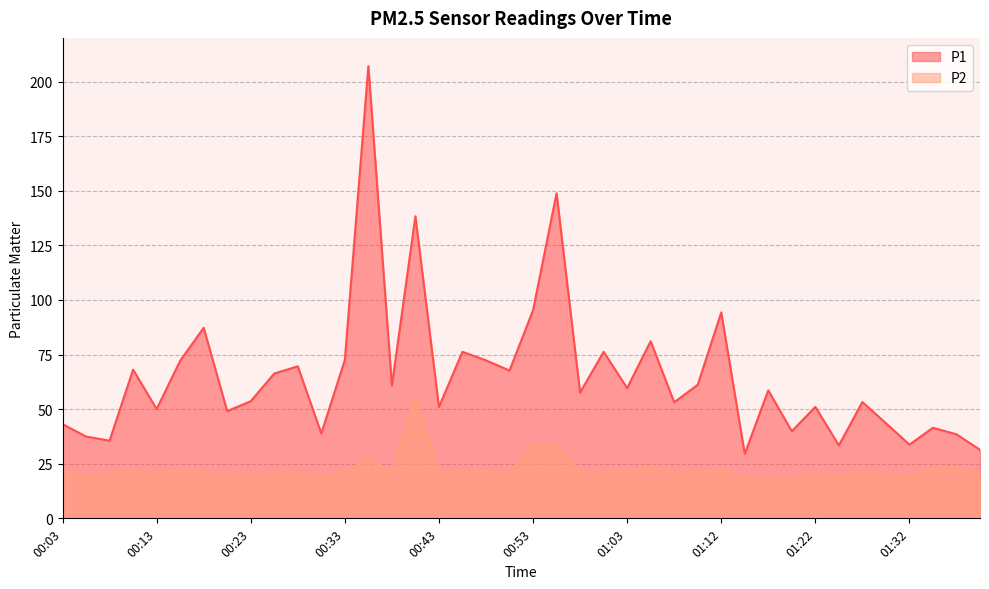

What is the label of the 8th point from the left?

00:21